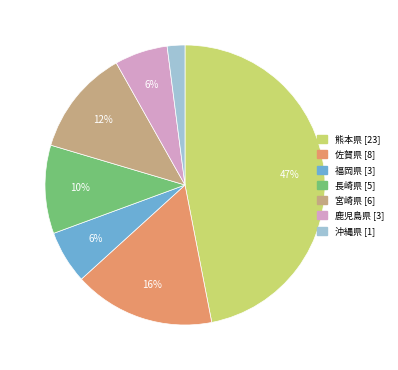

Which category has the biggest portion of the pie?

熊本県